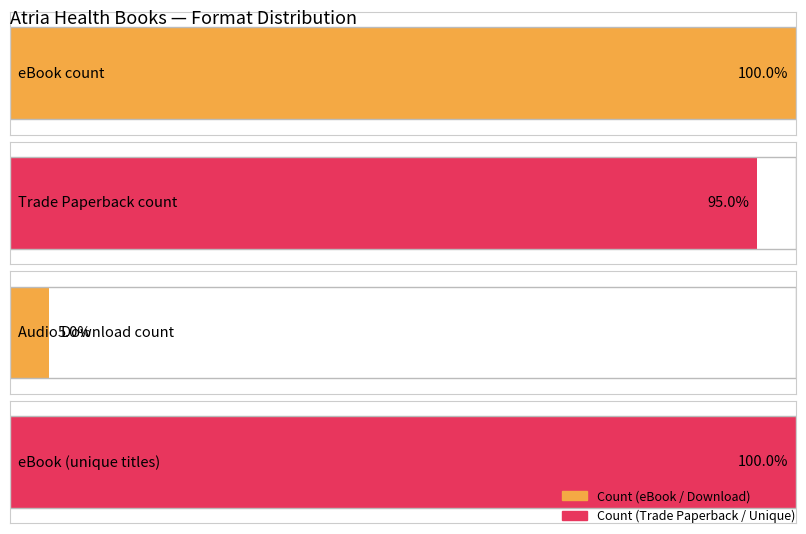

Is it true that Count of Titles equals 16 at eBook?

True